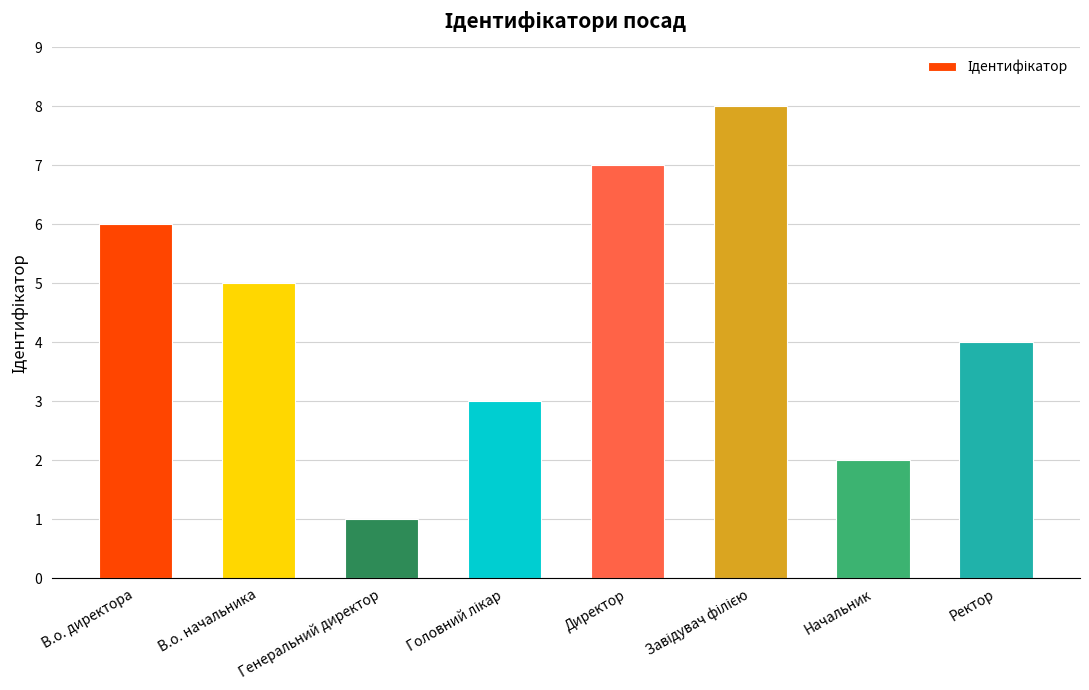

What is the maximum value shown in the chart?

8